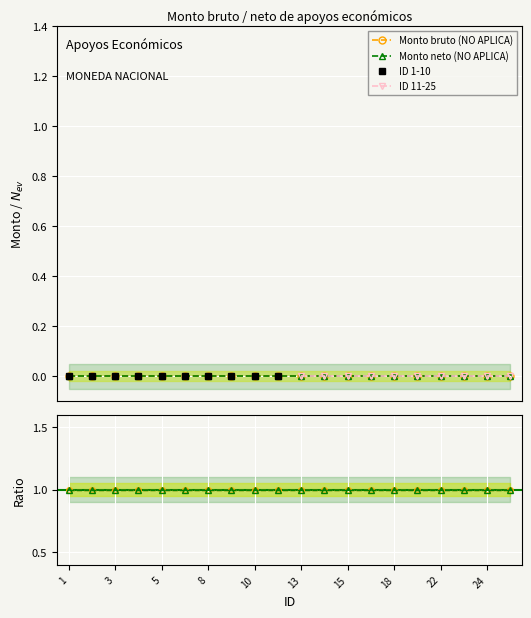

List the labels in order of Monto bruto value, largest first.

1, 2, 3, 4, 5, 6, 8, 9, 10, 11, 13, 14, 15, 17, 18, 21, 22, 23, 24, 25